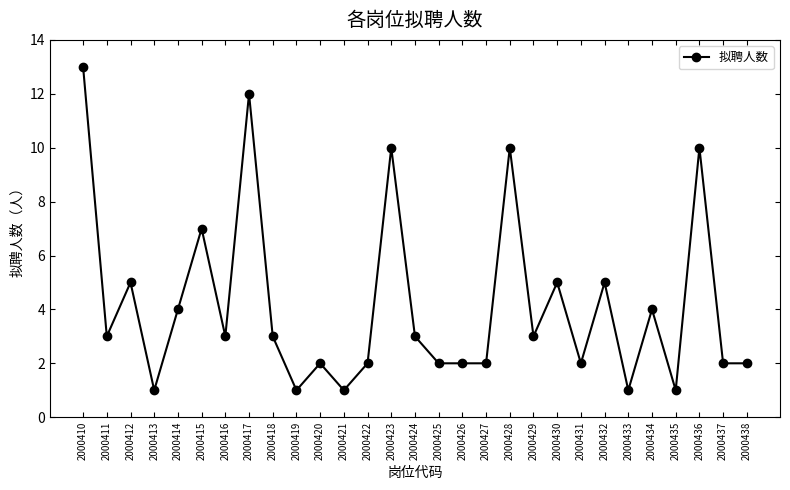

What is the value of the 4th point from the left?

1